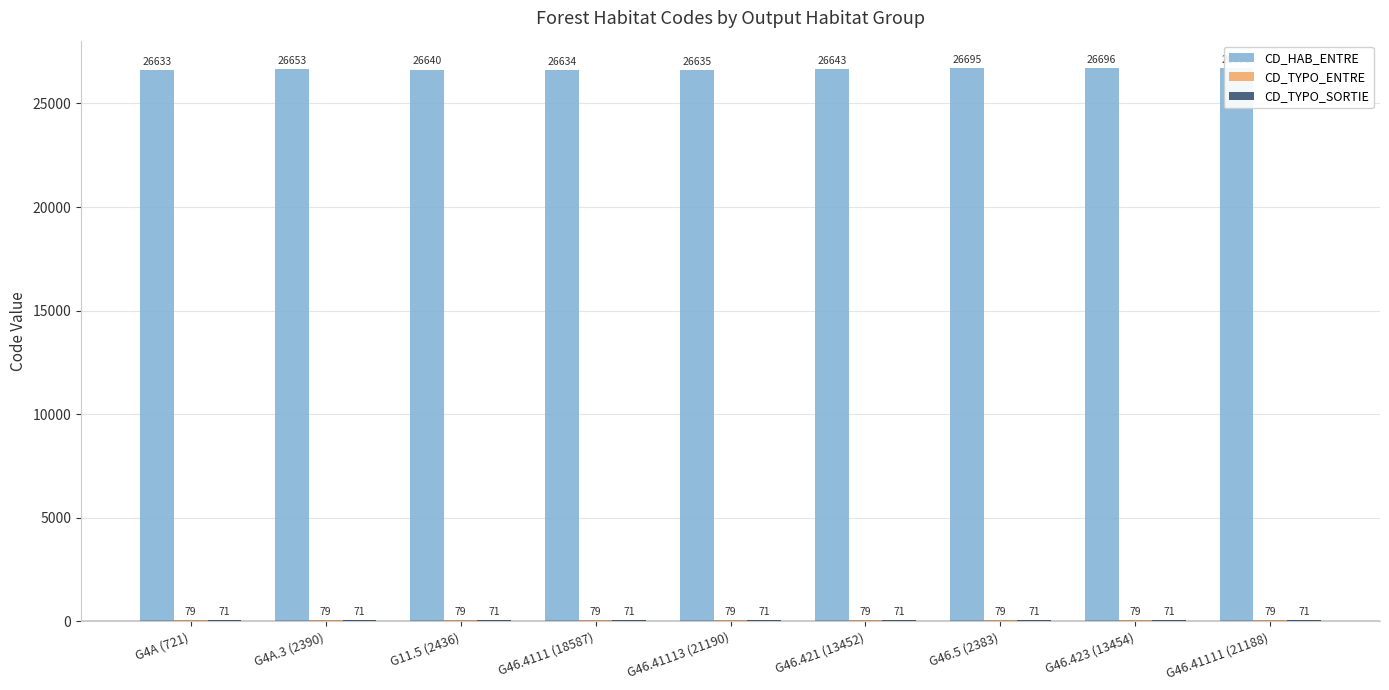

Count the number of data series in this chart.

3